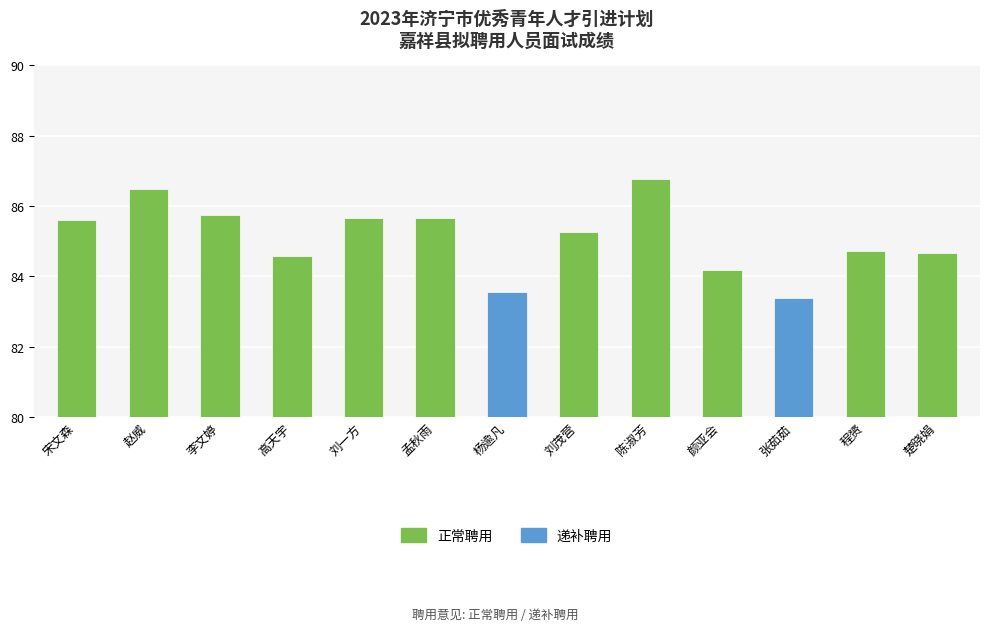

The value at 颜亚会 is 48.4. True or false?

False